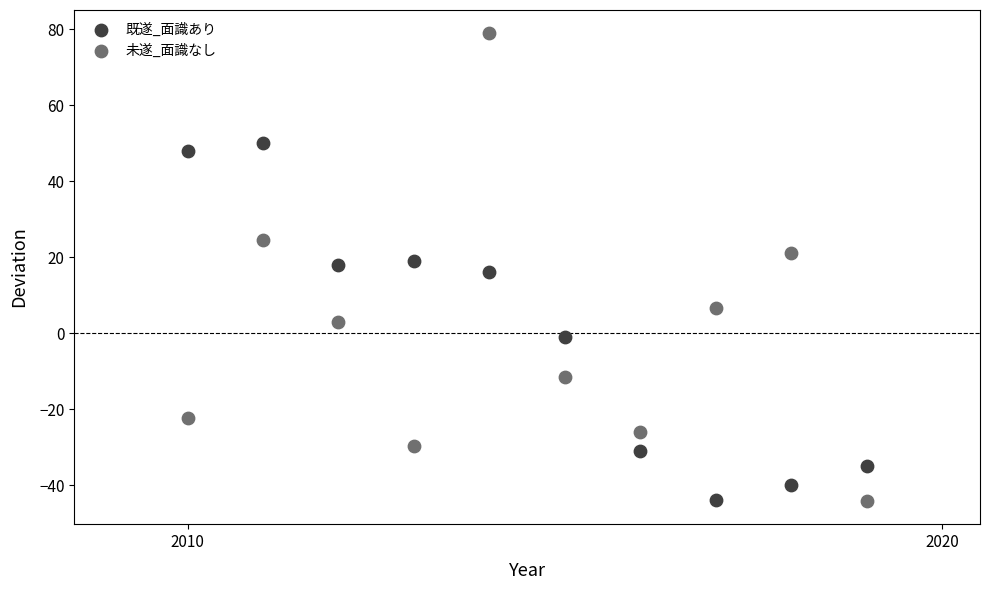

Which series has the widest spread of Y values?

未遂_面識なし